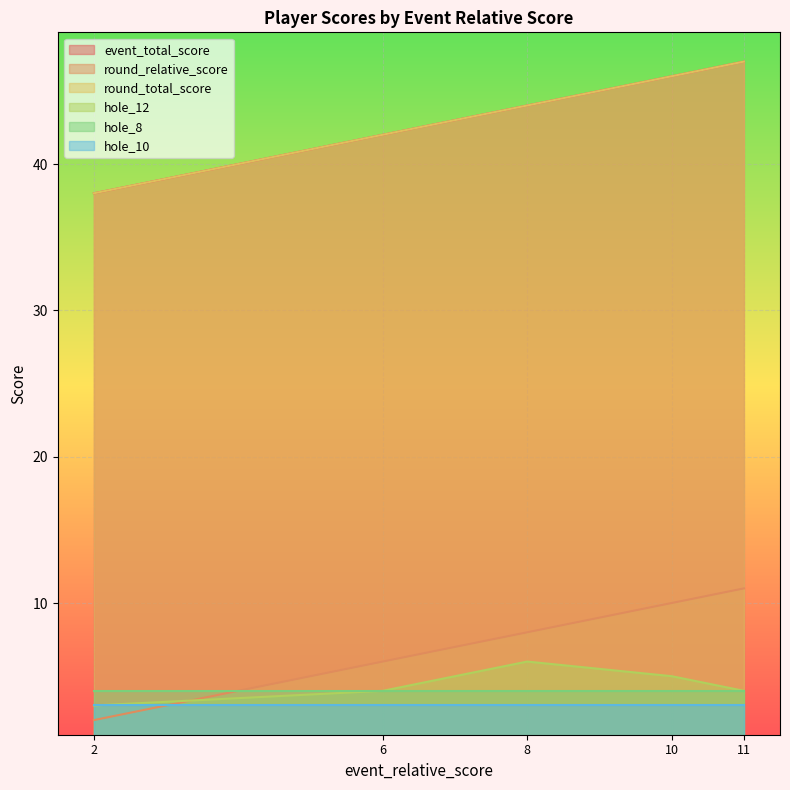

What is the difference between the second highest and minimum values in the round_total_score series?

8